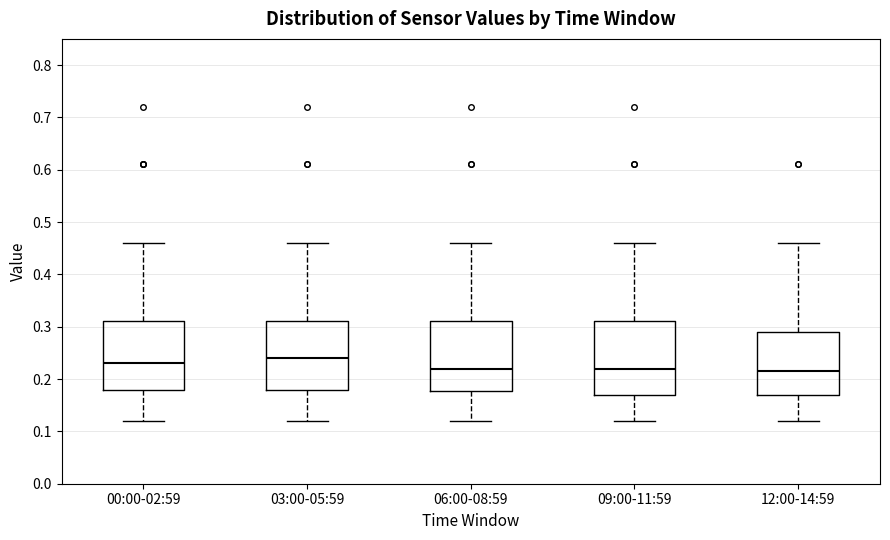

Where does the median line of the box for 00:00-02:59 sit on the y-axis? The values are not printed on the chart, so give them approximately, as read against the axis.

0.23